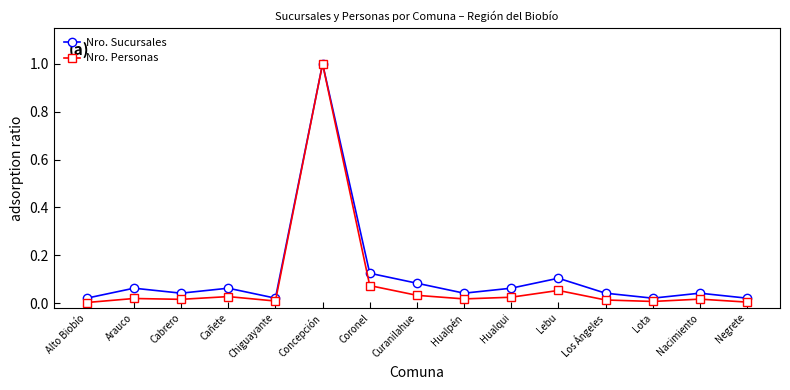

Which series has the largest range (max minus min)?

Nro. Personas